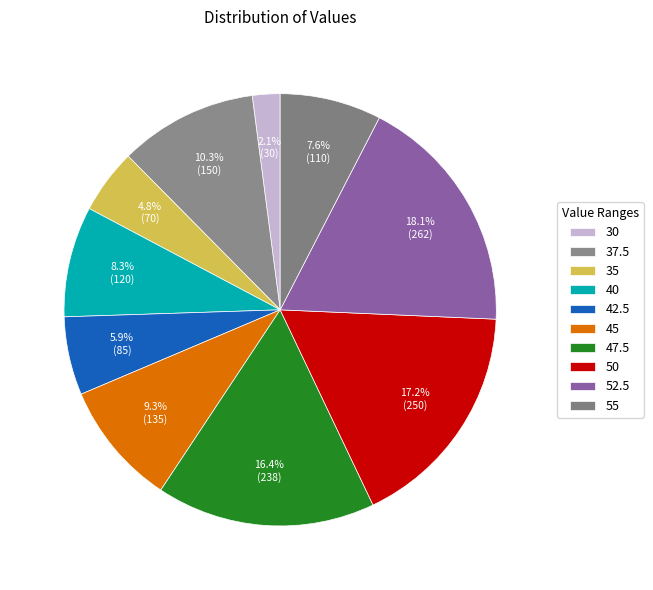

How many slices are in this pie chart?

10